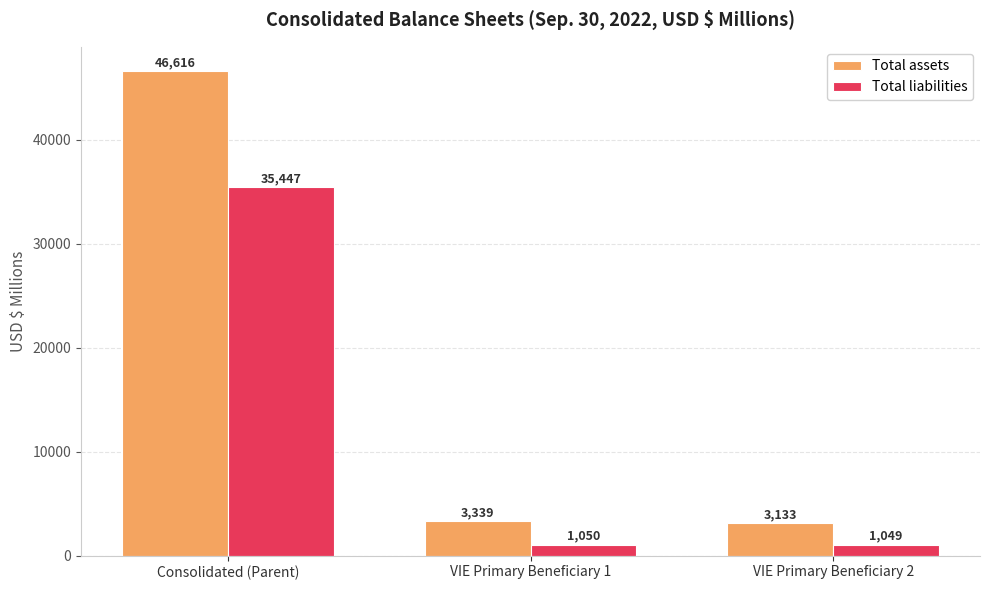

At which label does Total assets reach its minimum?

VIE Primary Beneficiary 2